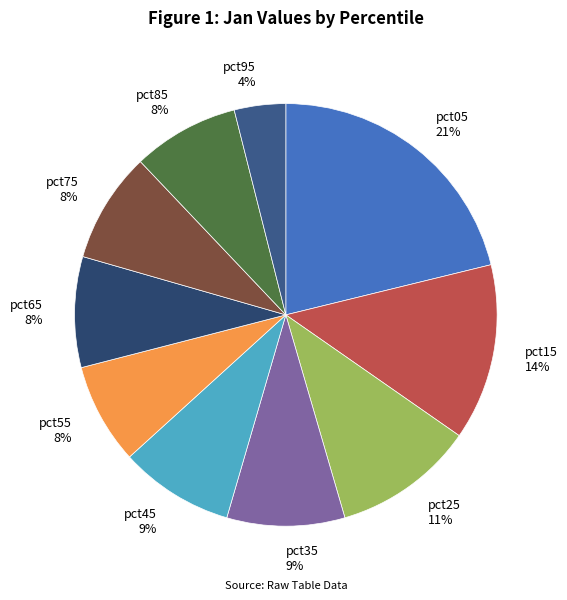

To the nearest percent, what is the average slice percentage?

10%